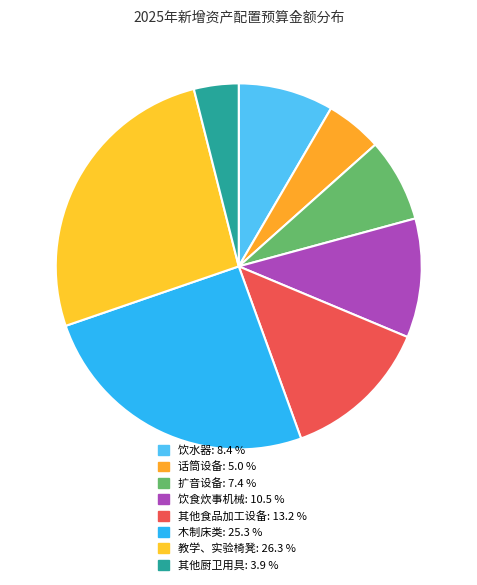

How many slices are in this pie chart?

8